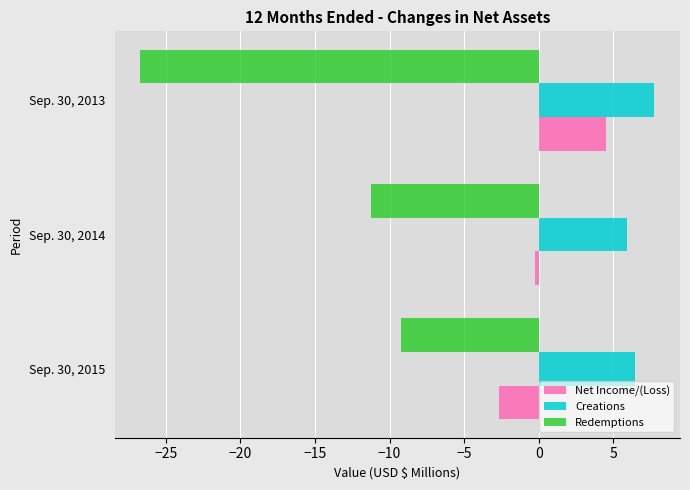

Is it true that Net Income/(Loss) equals 3.0 at Sep. 30, 2013?

False